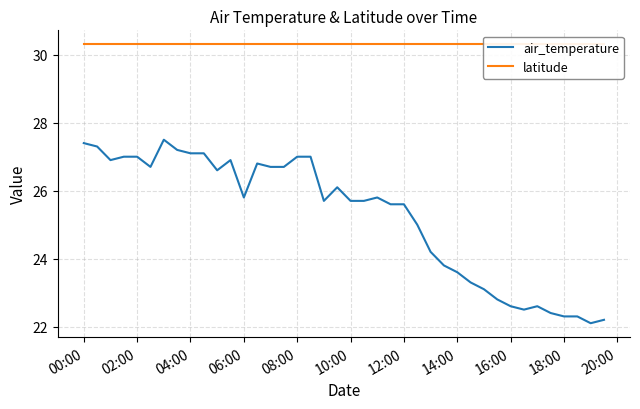

What are all the series names shown in the legend?

air_temperature, latitude